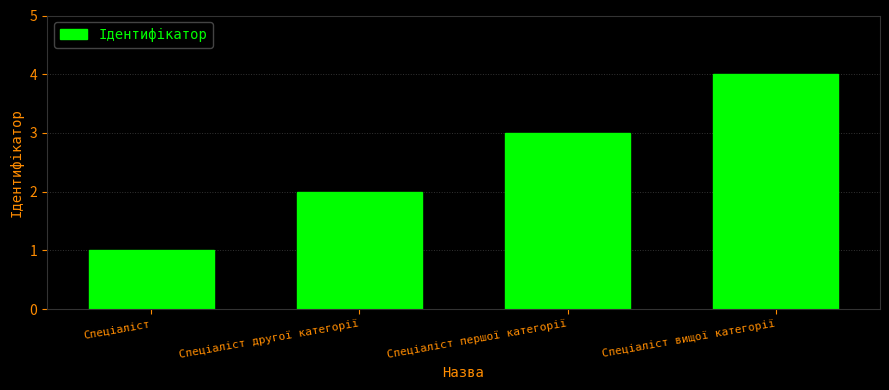

What is the sum of the values at Спеціаліст першої категорії and Спеціаліст?

4